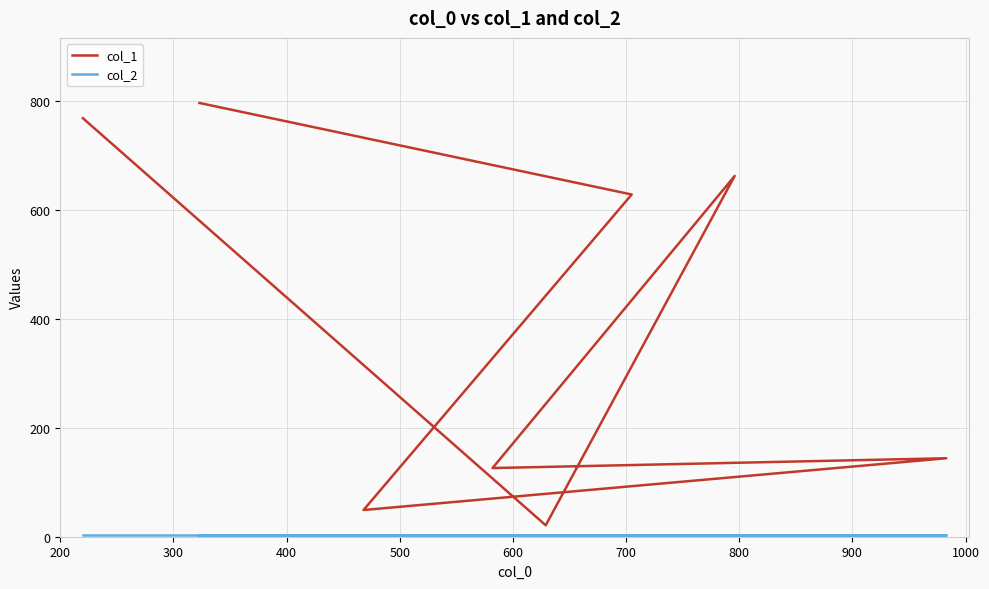

True or false: col_1 has a value of 44 at 600.

False